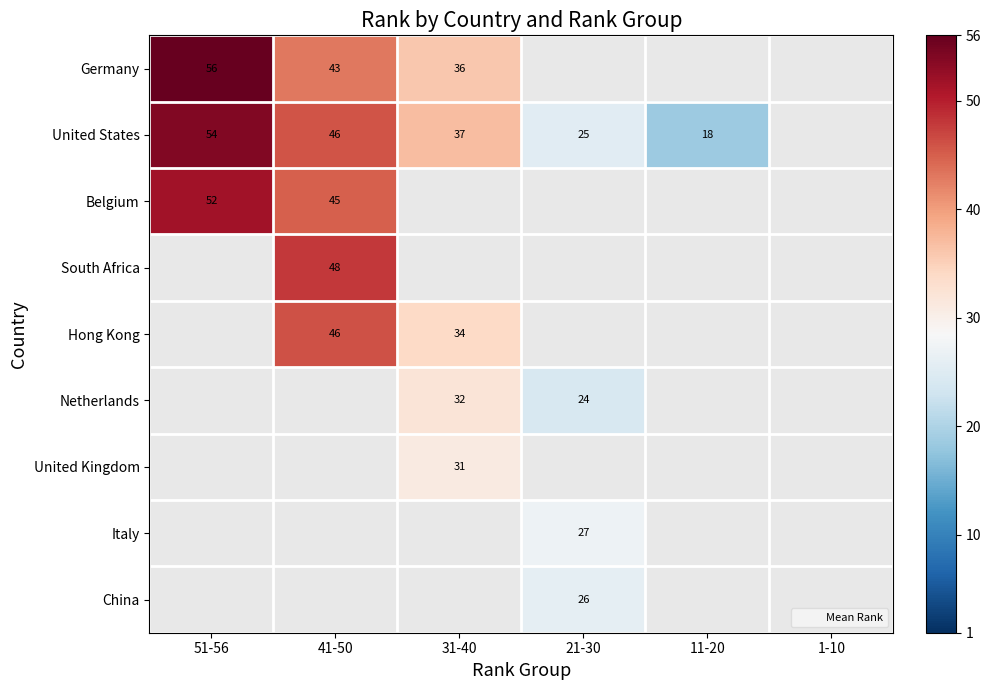

How many values in South Africa are above zero?

1